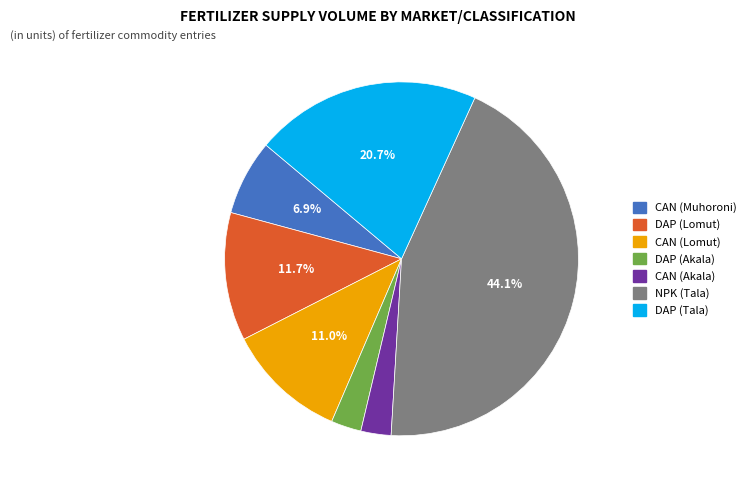

To the nearest percent, what is the difference between the DAP (Tala) and CAN (Lomut) slice percentages?

10%